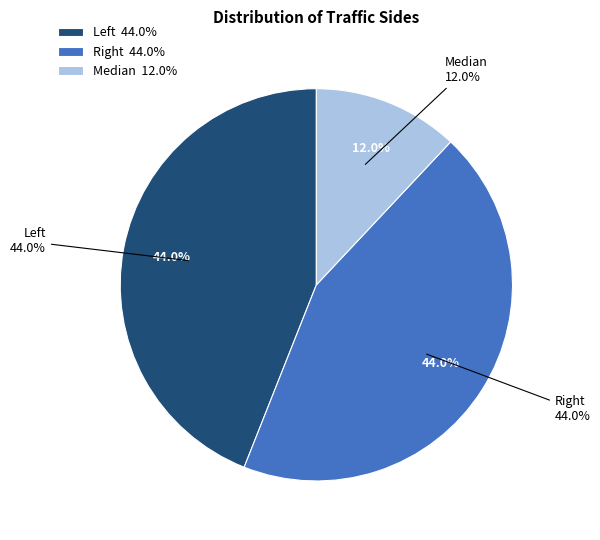

Rank the categories by value from highest to lowest.

Left, Right, Median